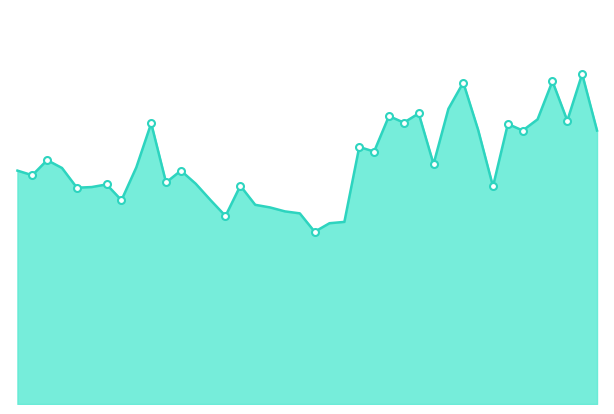

True or false: the data has more than 2 interior local peaks.

True